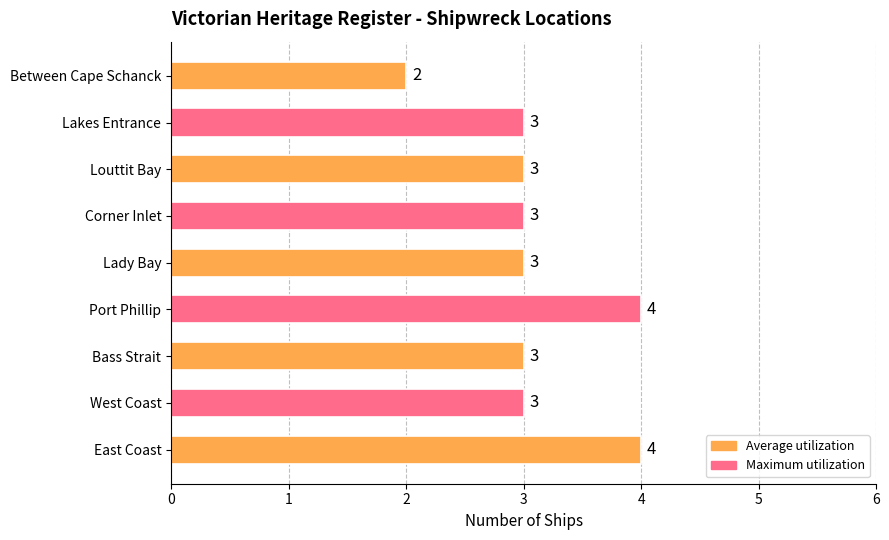

What value does the data have at West Coast?

3